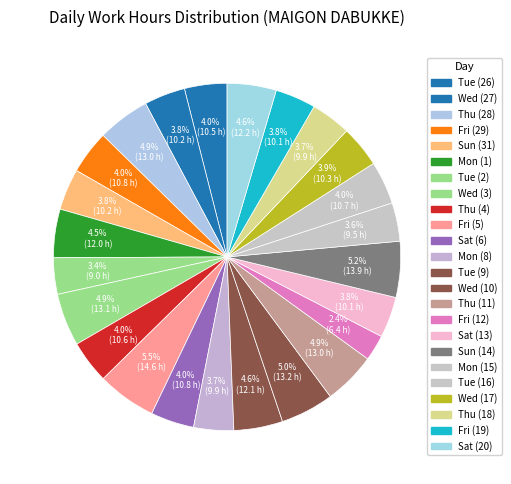

Does Sat (6) represent more than half of the total?

No